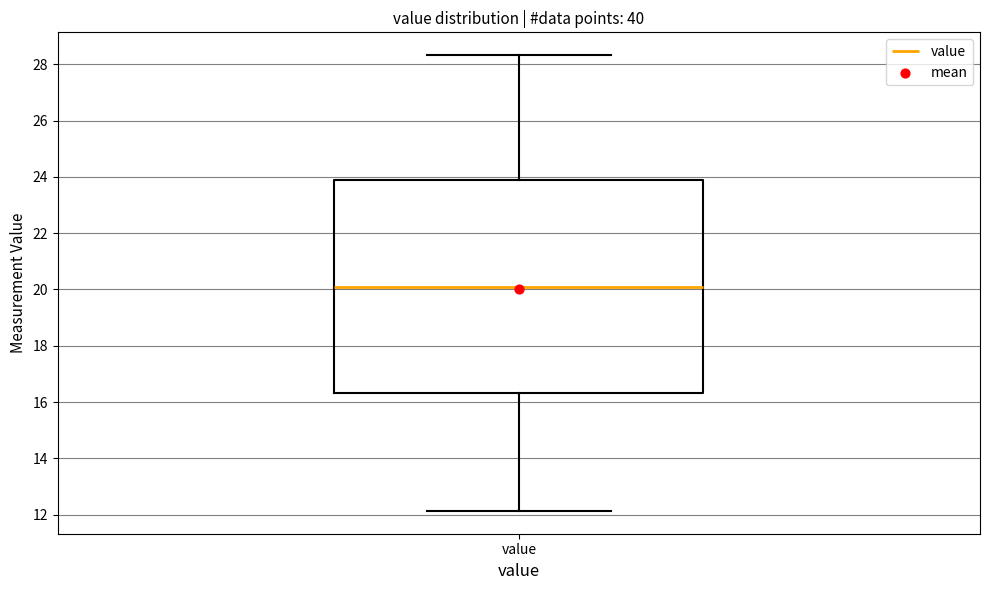

Where does the lower whisker of the box for value end on the y-axis? The values are not printed on the chart, so give them approximately, as read against the axis.

12.2